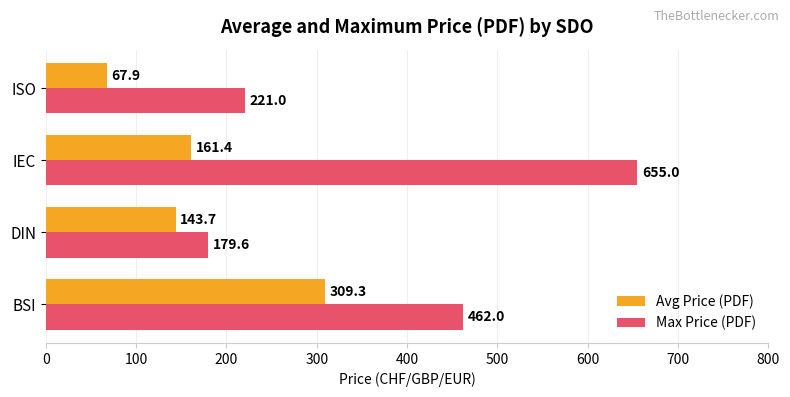

What is the smallest value displayed?

67.9